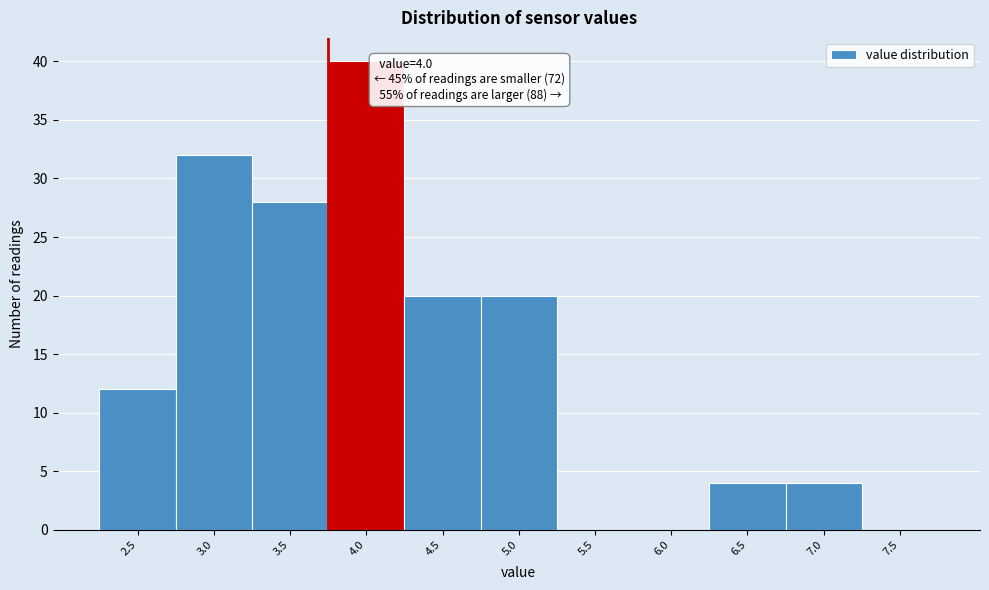

Reading left to right, extract all data points from this chart.

2.5=12	3.0=32	3.5=28	4.0=40	4.5=20	5.0=20	5.5=0	6.0=0	6.5=4	7.0=4	7.5=0